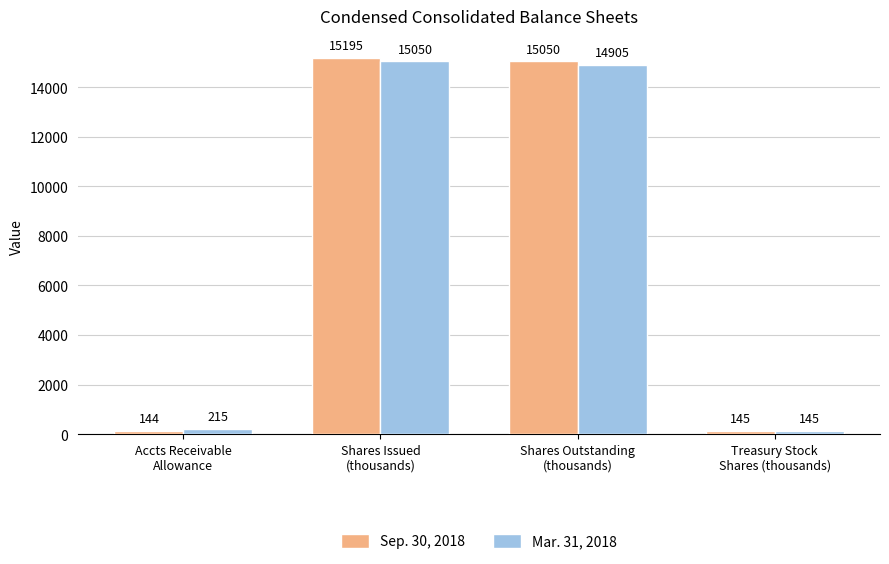

What position from the right is Shares Issued
(thousands)?

3